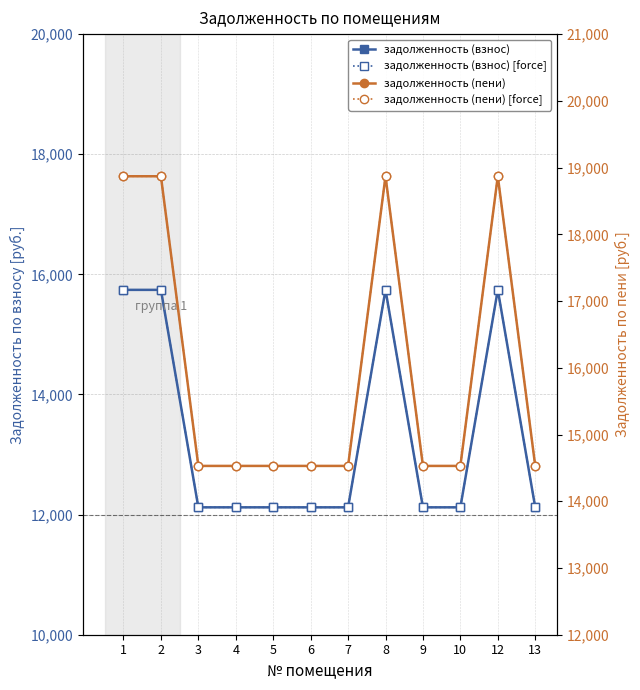

The задолженность (взнос) series shows 4993.7 at 9. True or false?

False